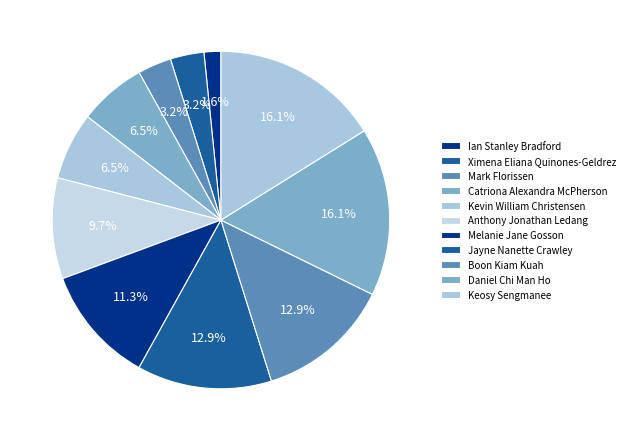

Count the number of slices in the pie.

11